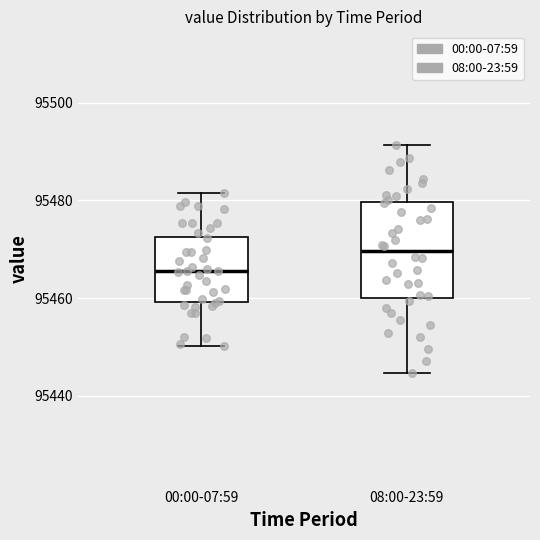

Reading left to right, read every box against the y-axis: the position of its median line, the range the box covers, and the ends of its whiskers. The values are not printed on the chart, so give them approximately, as read against the axis.

00:00-07:59: median 95466, box 95460 to 95472, whiskers 95450 to 95482
08:00-23:59: median 95470, box 95460 to 95480, whiskers 95444 to 95492